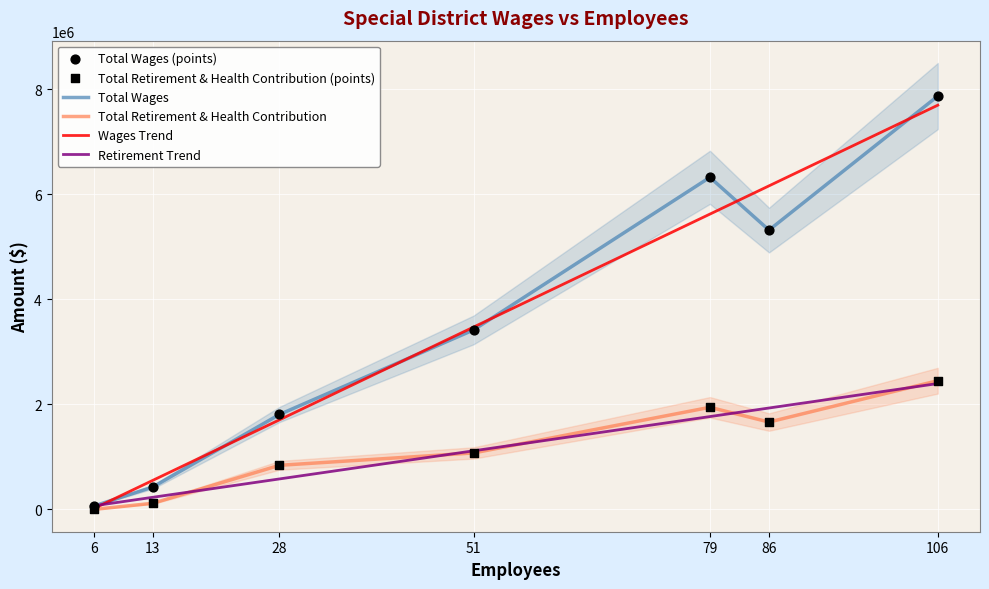

Which series has the largest total across all categories?

Total Wages